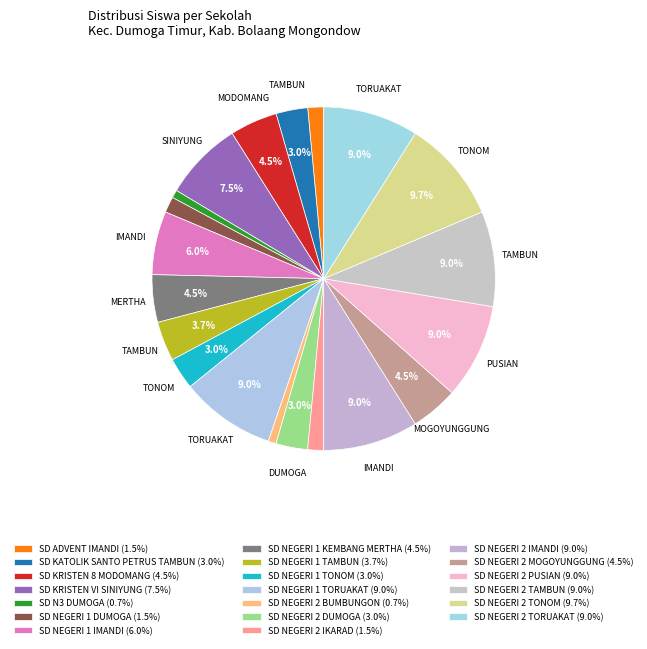

To the nearest percent, what portion does SD NEGERI 2 PUSIAN represent?

9%